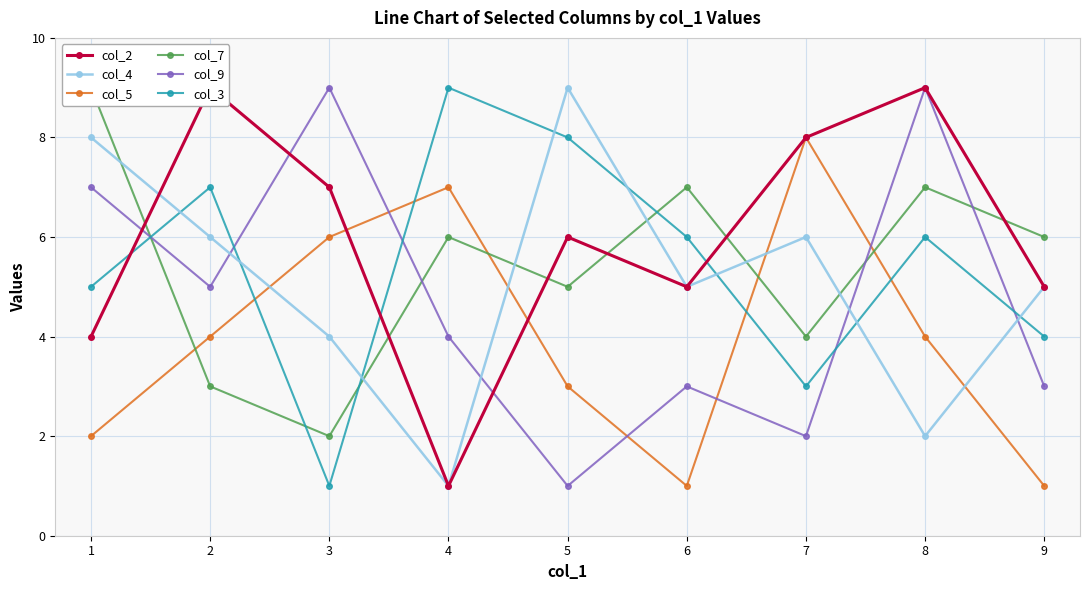

What is the difference between the highest and lowest values at 7?

6